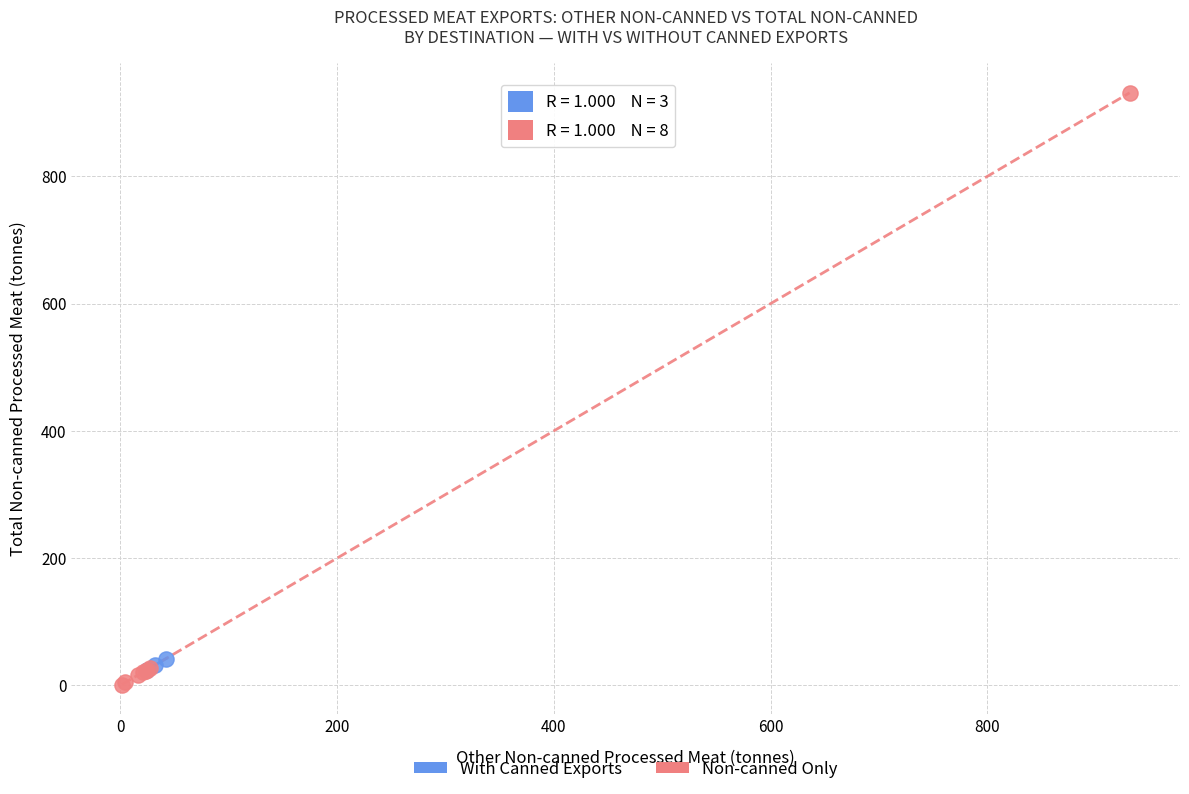

Which series has the largest Y range (max minus min)?

Non-canned Only